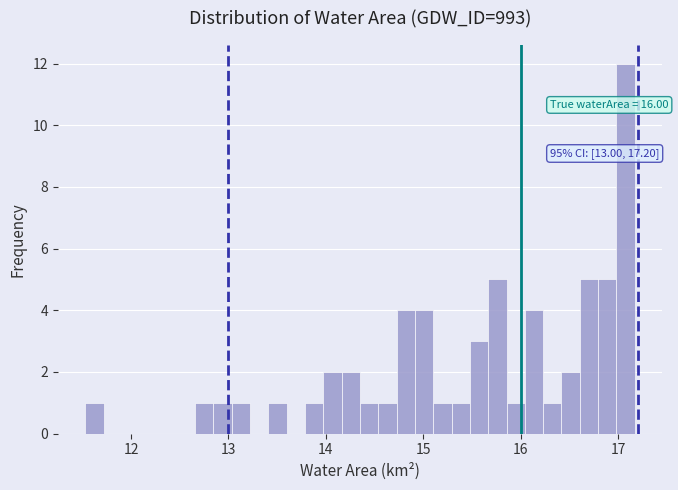

Around what value on the x-axis is the tallest bar? Give the approximate position of its centre, as read against the axis.

17.1